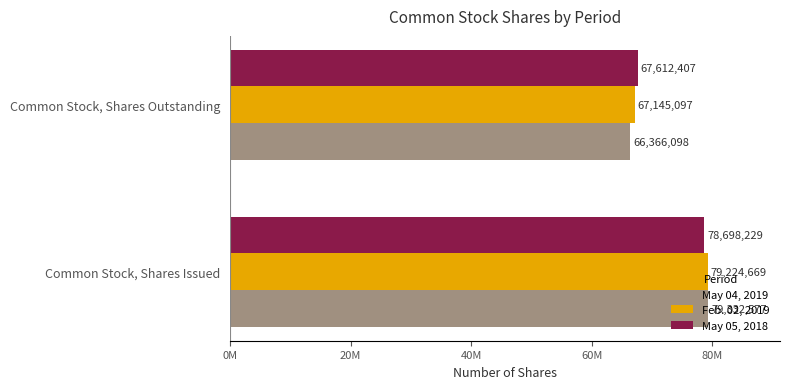

Which category has the highest value across all series?

Common Stock, Shares Issued